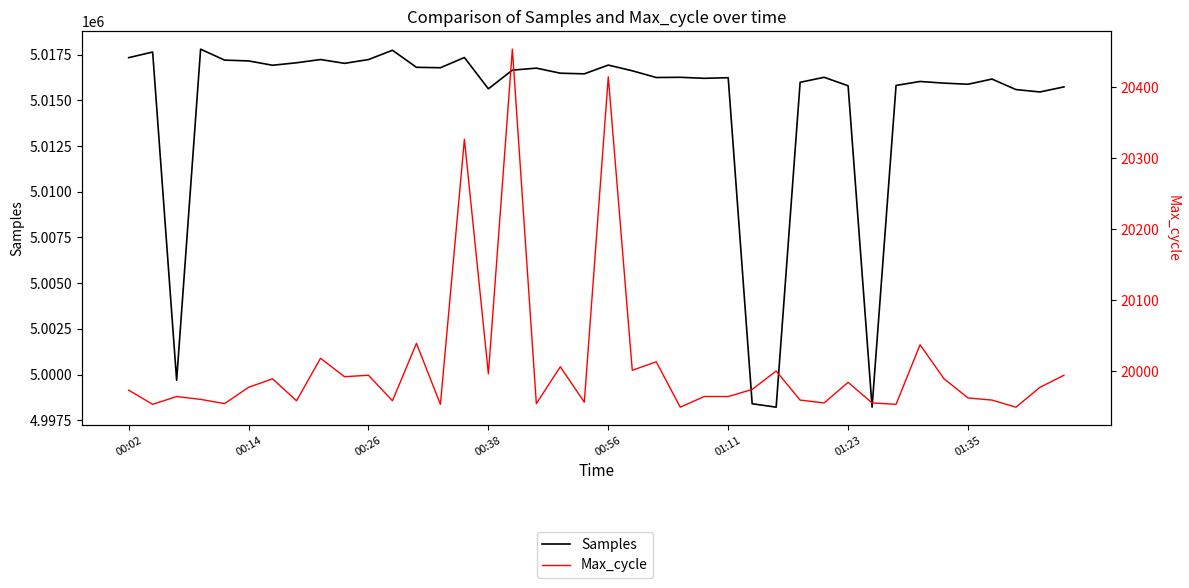

True or false: Max_cycle has more than 0 points higher than both neighbors.

True